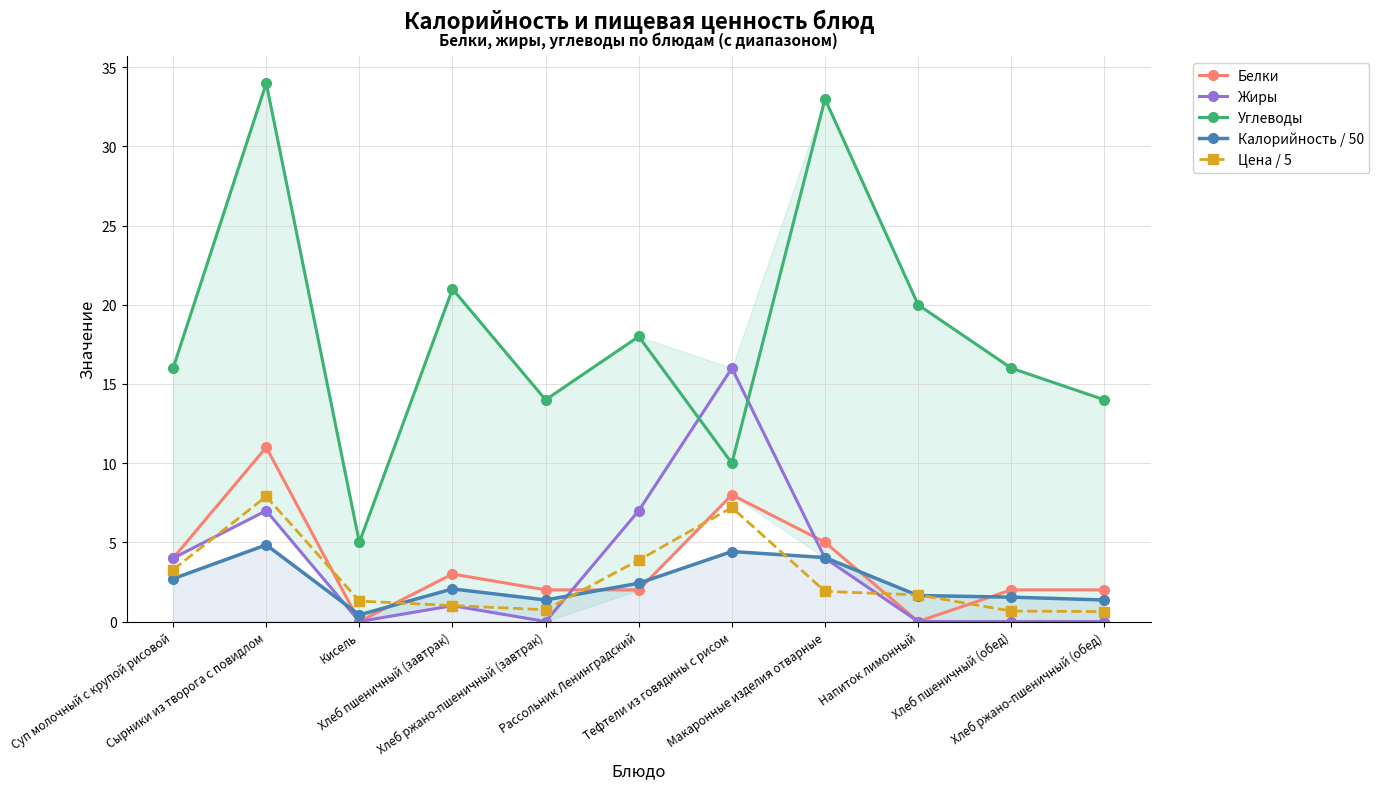

Is the value of Цена / 5 at Рассольник Ленинградский greater than the value of Калорийность / 50 at Кисель?

Yes